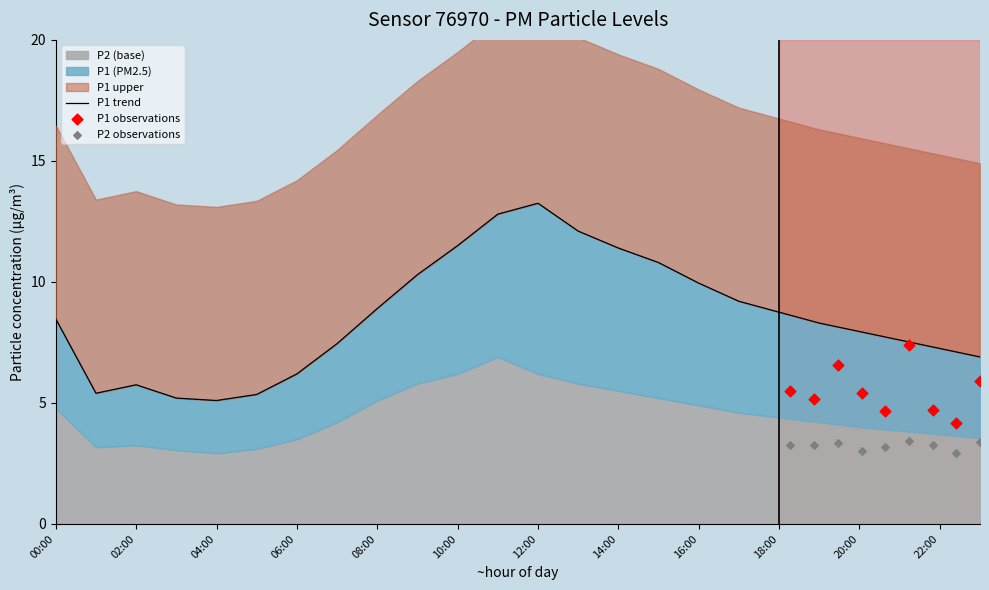

Approximately how many times larger is the value at 11:00 compared to 07:00?

1.7